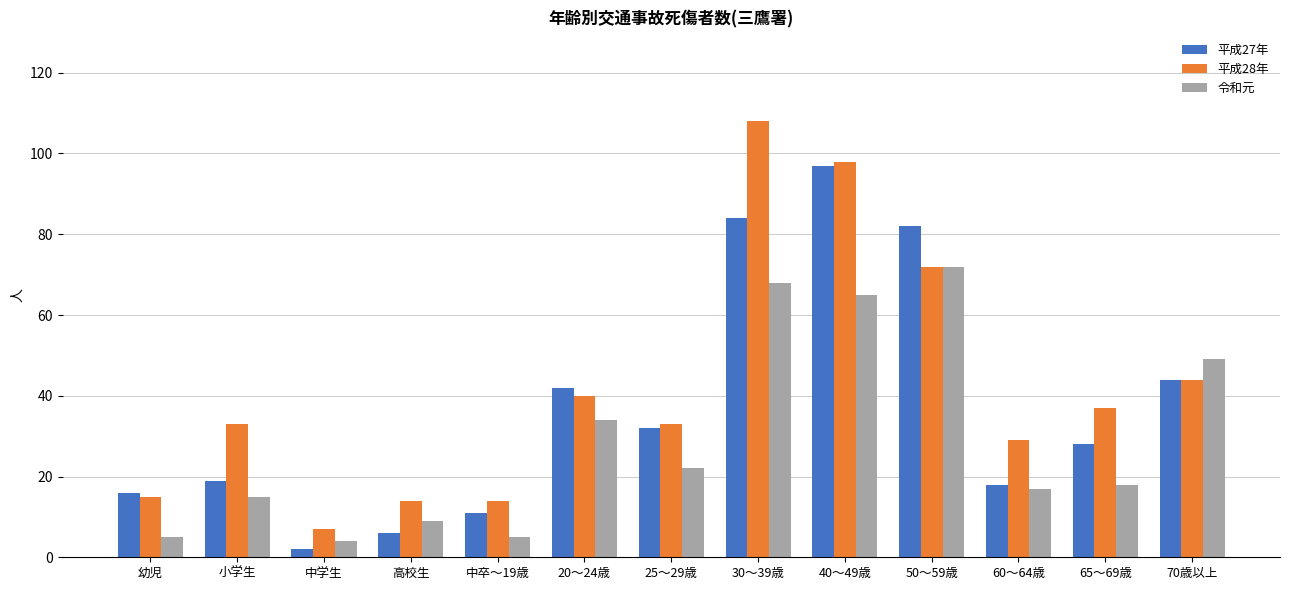

What is the difference between the maximum and minimum values in the 令和元 series?

68